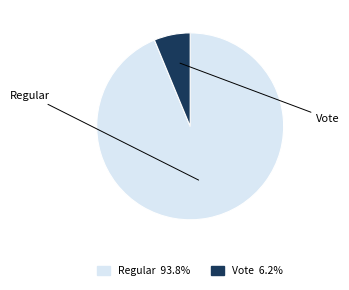

How many slices are in this pie chart?

2